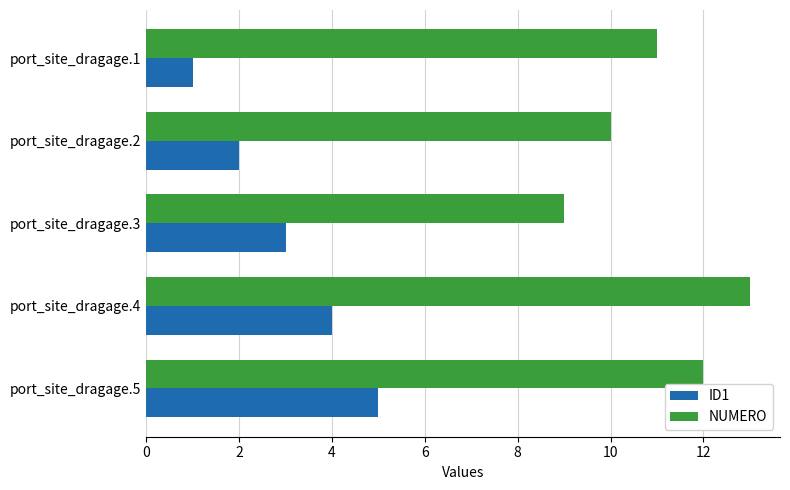

The ID1 series shows 2 at port_site_dragage.5. True or false?

False